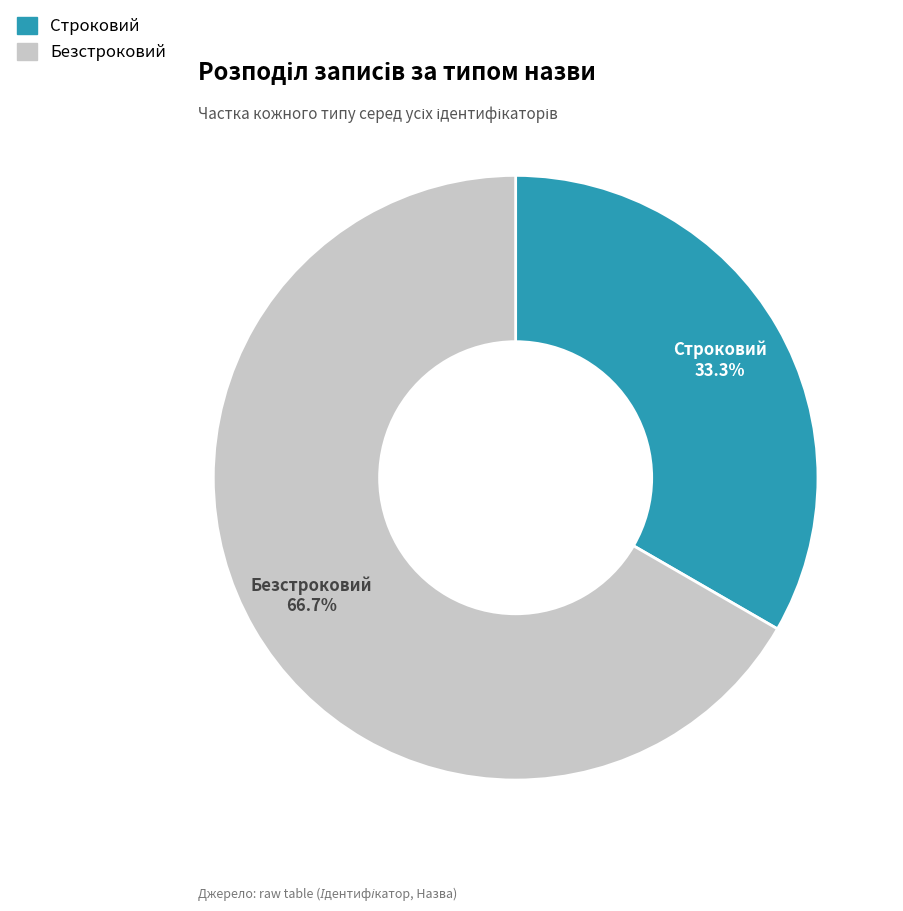

To the nearest percent, what portion does Строковий represent?

33%